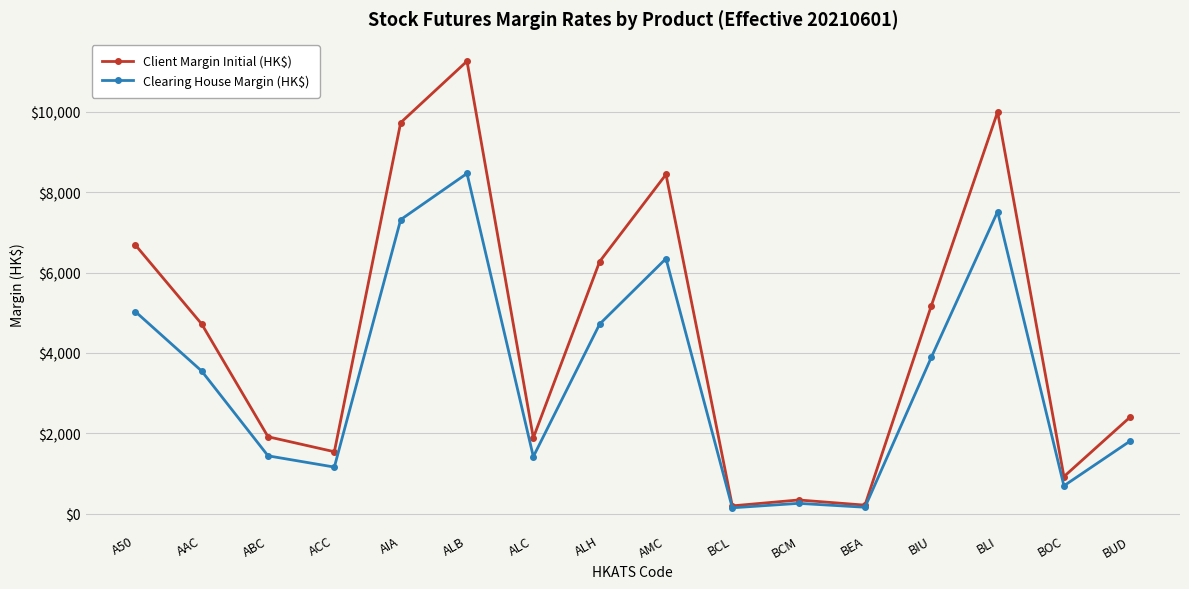

True or false: Clearing House Margin (HK$) has more than 0 interior local peaks.

True